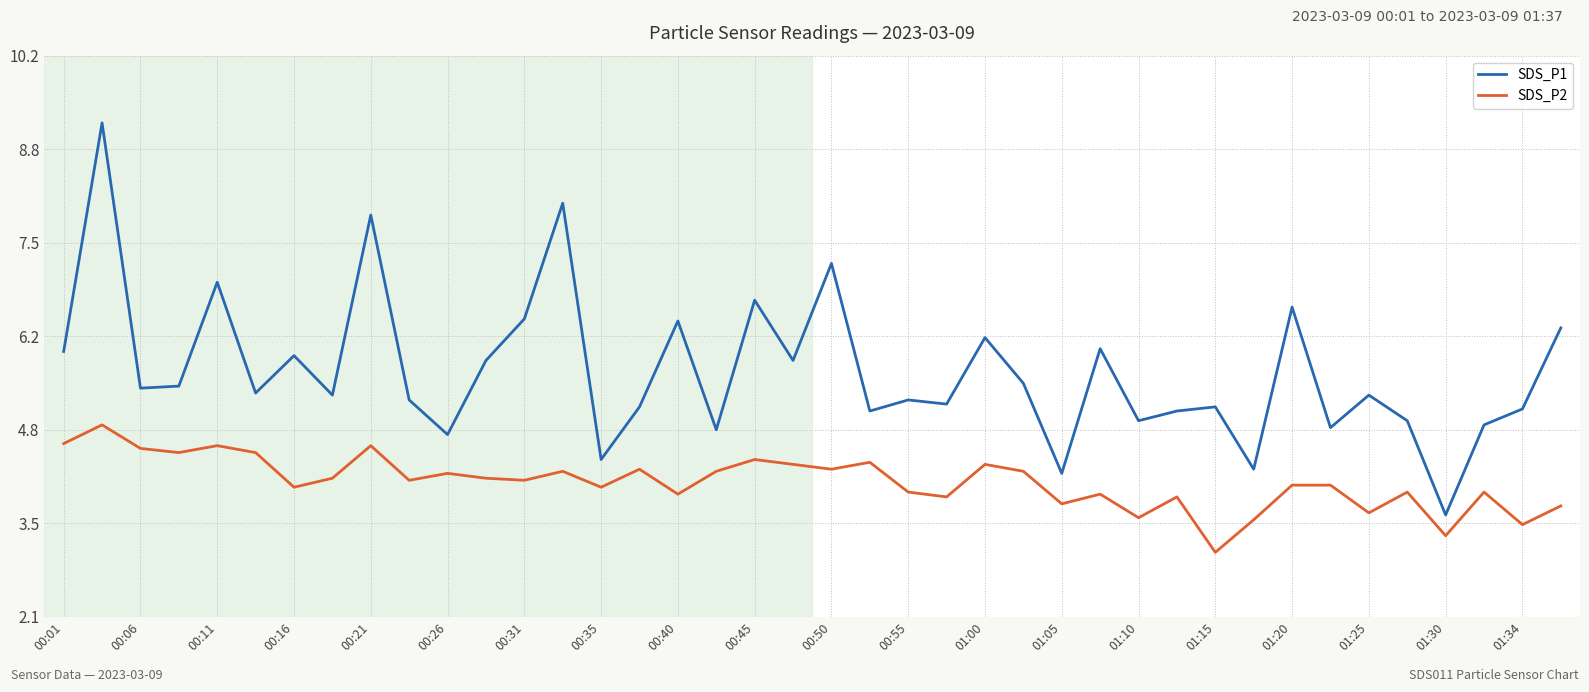

What are all the series names shown in the legend?

SDS_P1, SDS_P2